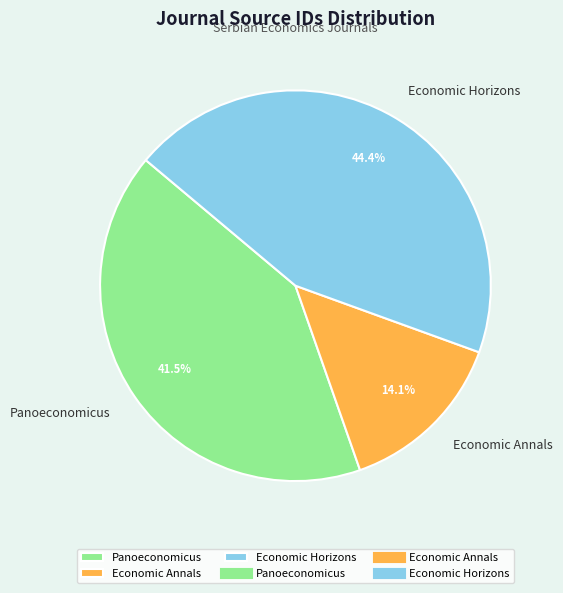

Which has a higher value, Economic Annals or Economic Horizons?

Economic Horizons